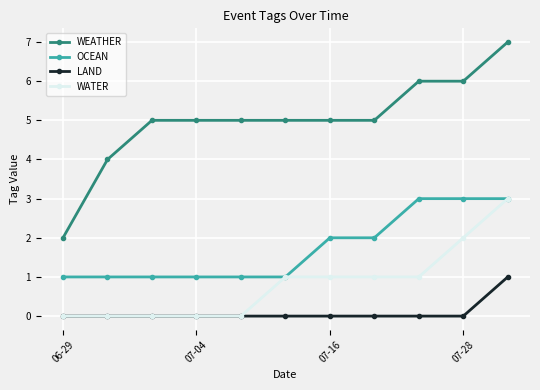

Which series has the largest range (max minus min)?

WEATHER